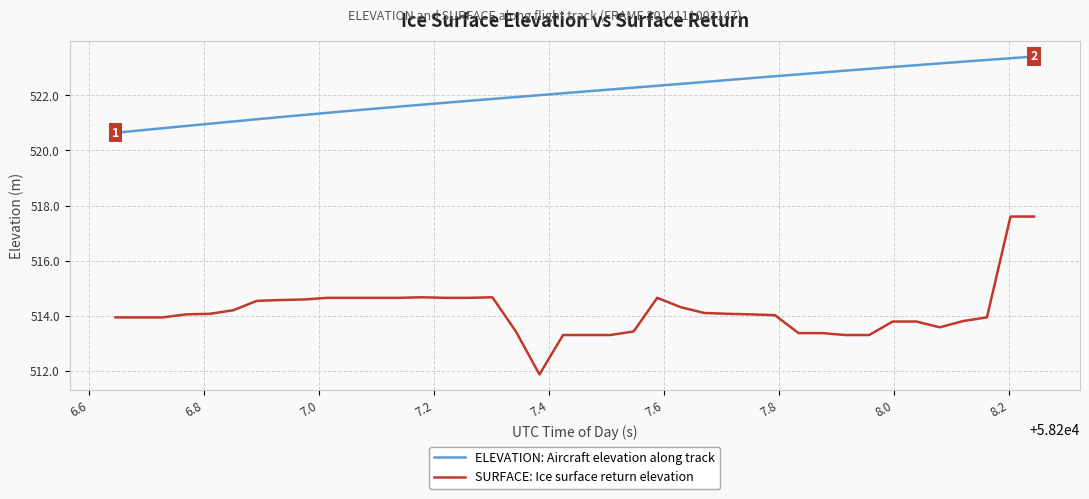

True or false: SURFACE: Ice surface return elevation and ELEVATION: Aircraft elevation along track intersect in this chart.

False